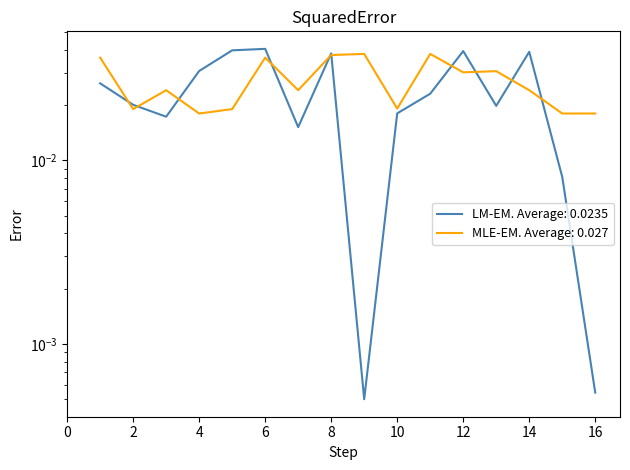

How many points are lower than both their immediate neighbors (excluding endpoints)?

5